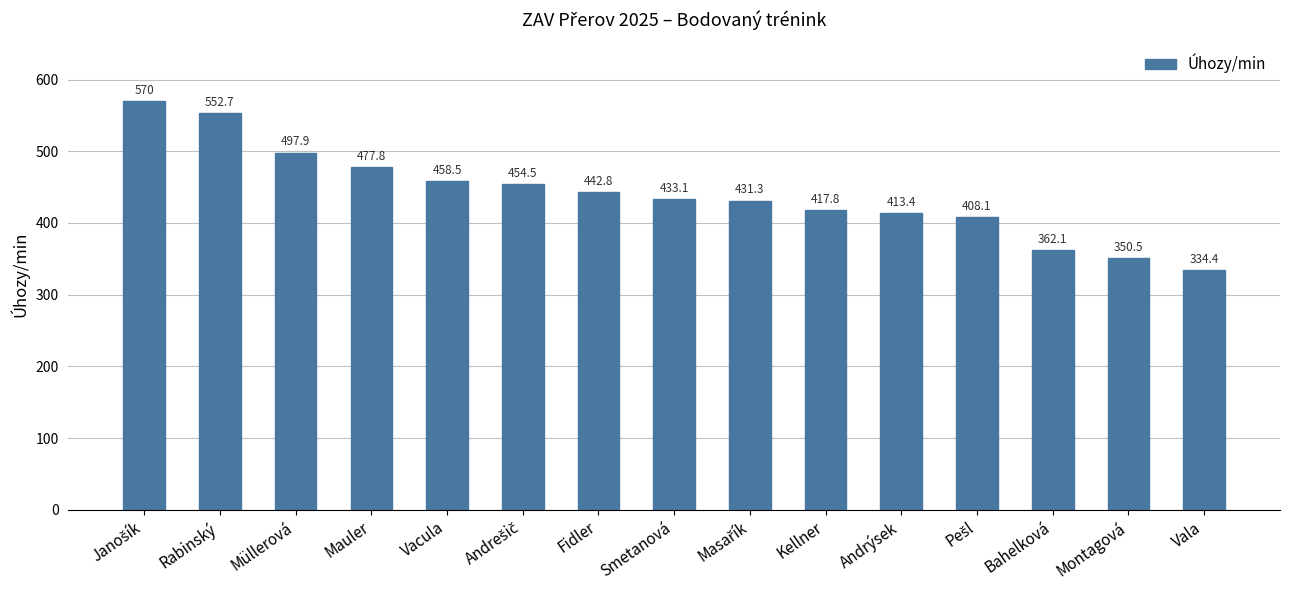

What is the label of the 8th bar from the right?

Smetanová